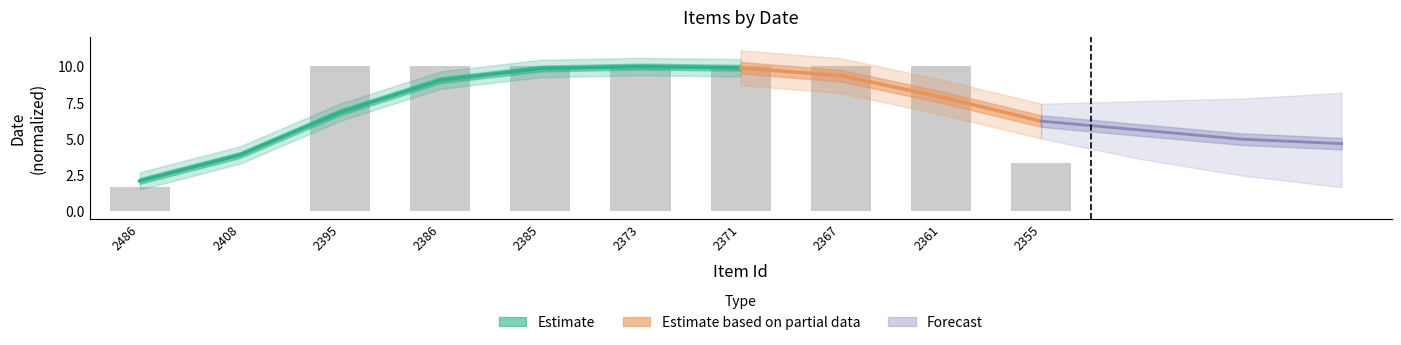

Approximately how many times larger is the value at 2395 compared to 2386?

1.0